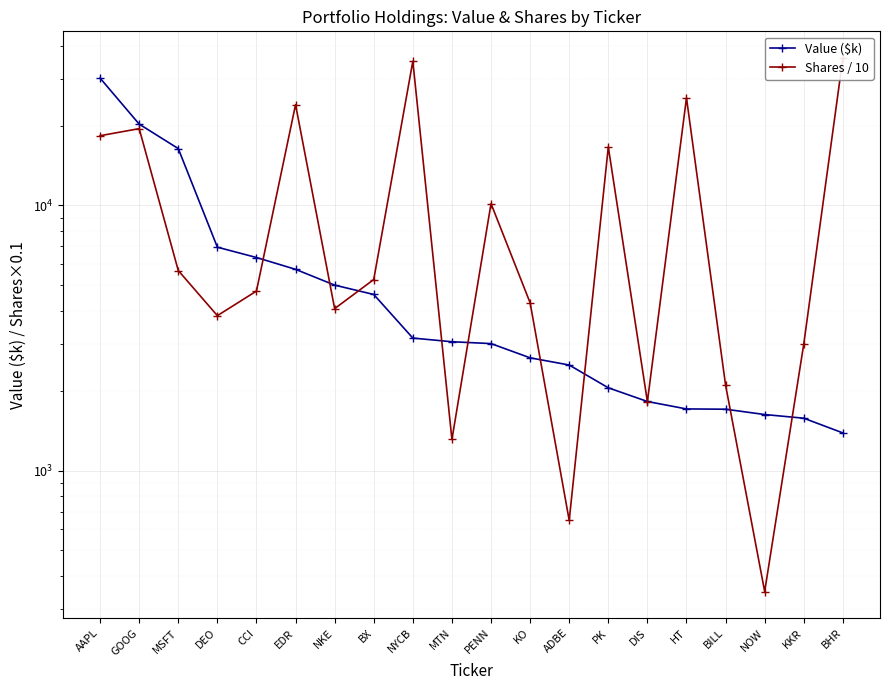

Which has a higher value, AAPL or MSFT?

AAPL